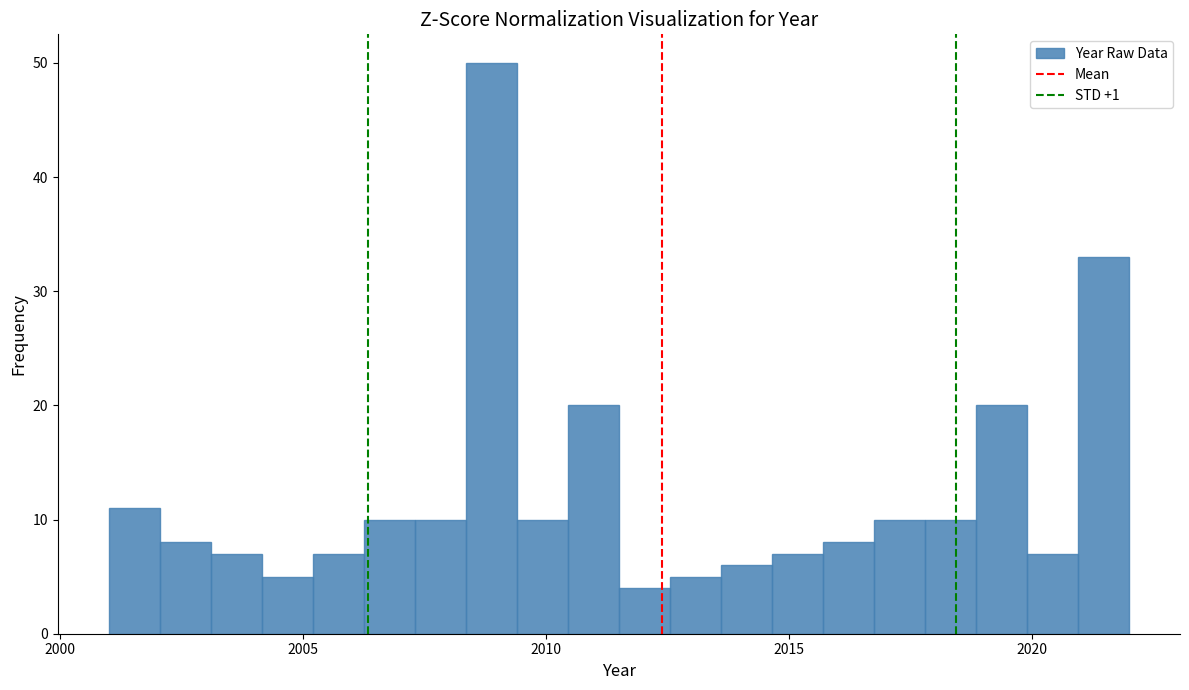

Around what value on the x-axis is the tallest bar? Give the approximate position of its centre, as read against the axis.

2009.0